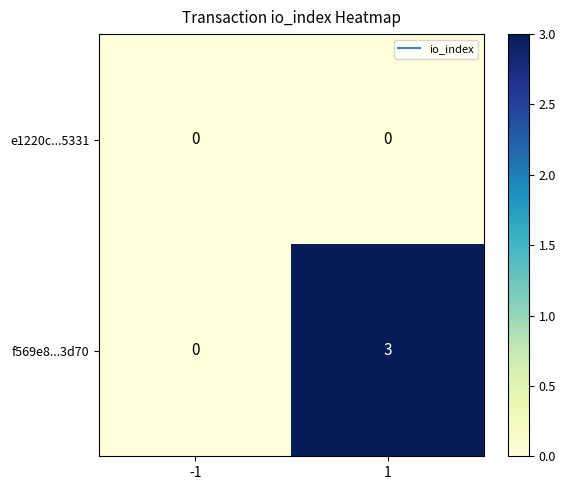

Which series has the largest total across all categories?

f569e8...3d70